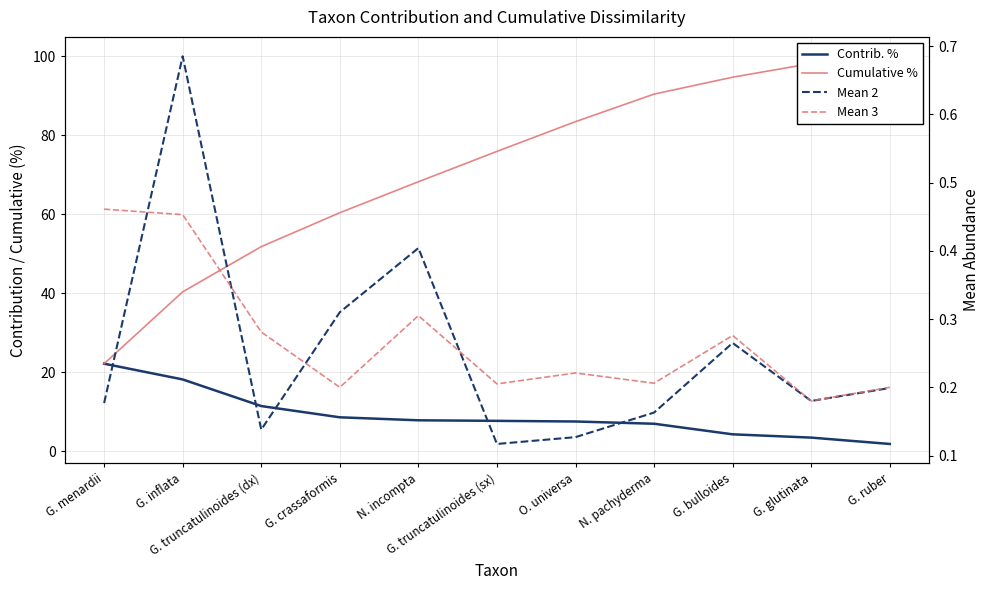

Reading right to left, extract all data points from this chart.

Contrib. %: G. ruber=1.8	G. glutinata=3.5	G. bulloides=4.3	N. pachyderma=7.0	O. universa=7.5	G. truncatulinoides (sx)=7.7	N. incompta=7.8	G. crassaformis=8.6	G. truncatulinoides (dx)=11.4	G. inflata=18.2	G. menardii=22.2
Cumulative %: G. ruber=100.0	G. glutinata=98.2	G. bulloides=94.7	N. pachyderma=90.4	O. universa=83.5	G. truncatulinoides (sx)=75.9	N. incompta=68.2	G. crassaformis=60.4	G. truncatulinoides (dx)=51.8	G. inflata=40.4	G. menardii=22.2
Mean 2: G. ruber=0.2	G. glutinata=0.2	G. bulloides=0.3	N. pachyderma=0.2	O. universa=0.1	G. truncatulinoides (sx)=0.1	N. incompta=0.4	G. crassaformis=0.3	G. truncatulinoides (dx)=0.1	G. inflata=0.7	G. menardii=0.2
Mean 3: G. ruber=0.2	G. glutinata=0.2	G. bulloides=0.3	N. pachyderma=0.2	O. universa=0.2	G. truncatulinoides (sx)=0.2	N. incompta=0.3	G. crassaformis=0.2	G. truncatulinoides (dx)=0.3	G. inflata=0.5	G. menardii=0.5